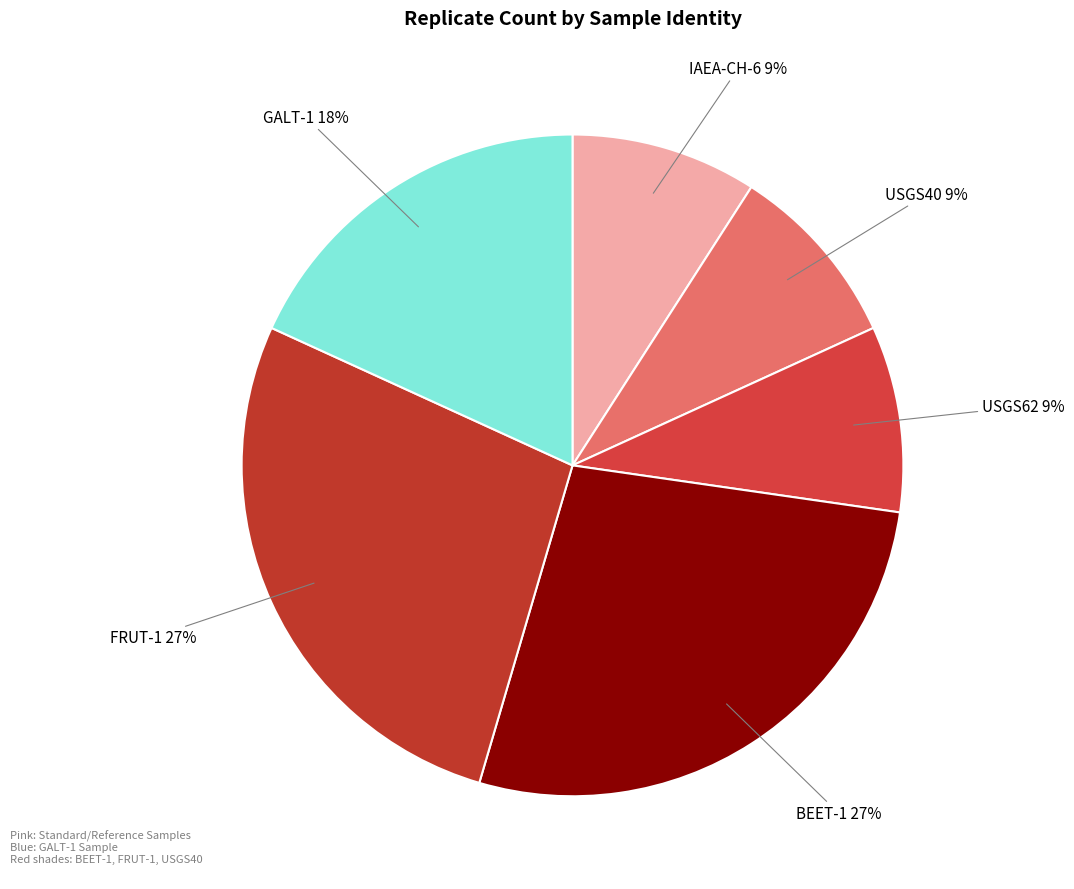

Is there a majority slice in this chart?

No